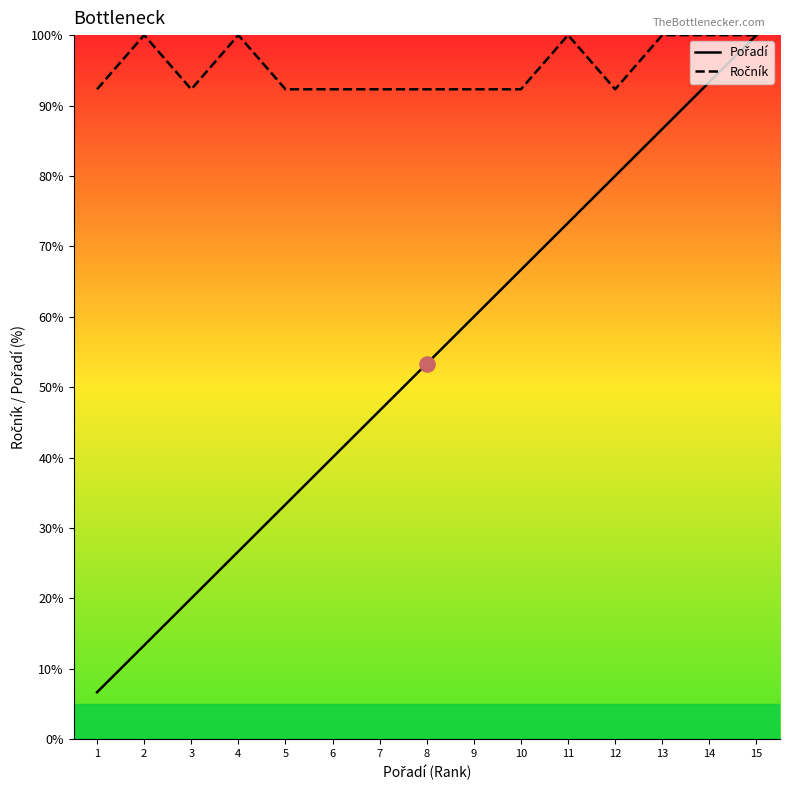

What is the total value across all series at 2?

113.3